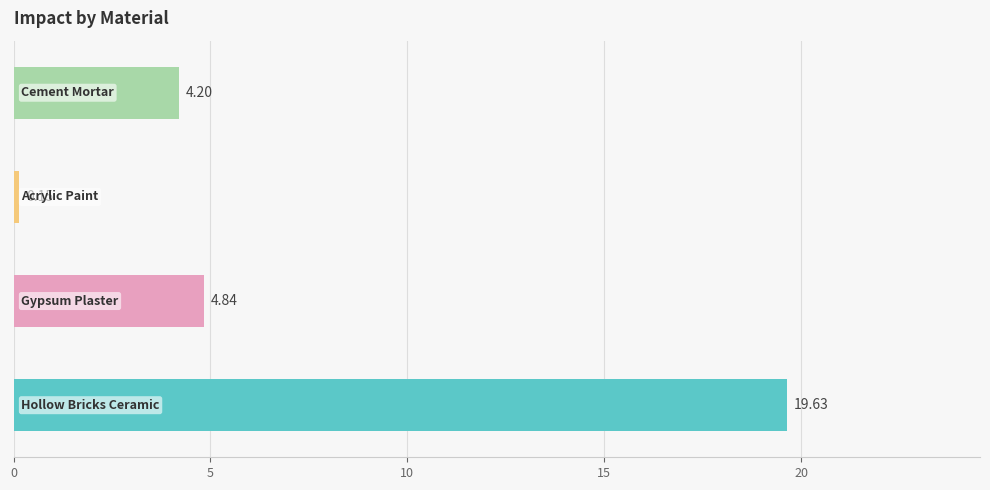

What is the average value?

7.2